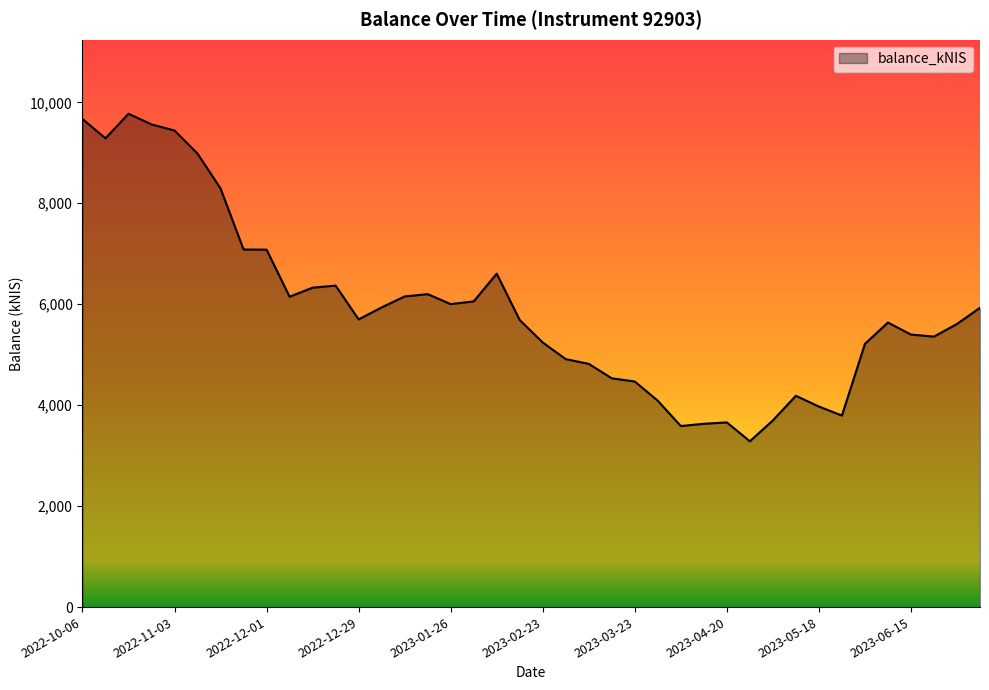

Which category has the lowest value across all series?

2023-04-27